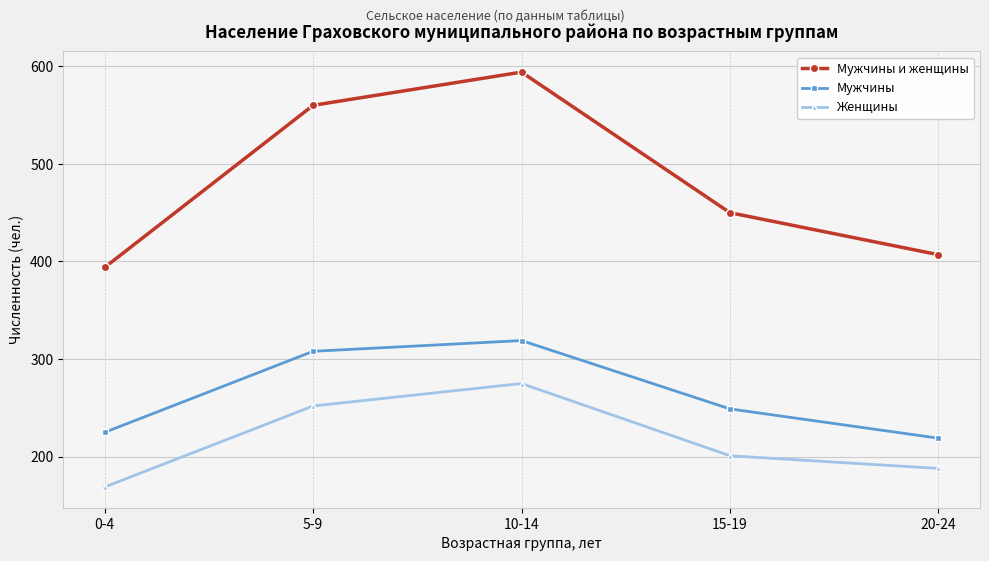

How many distinct data groups are displayed?

3